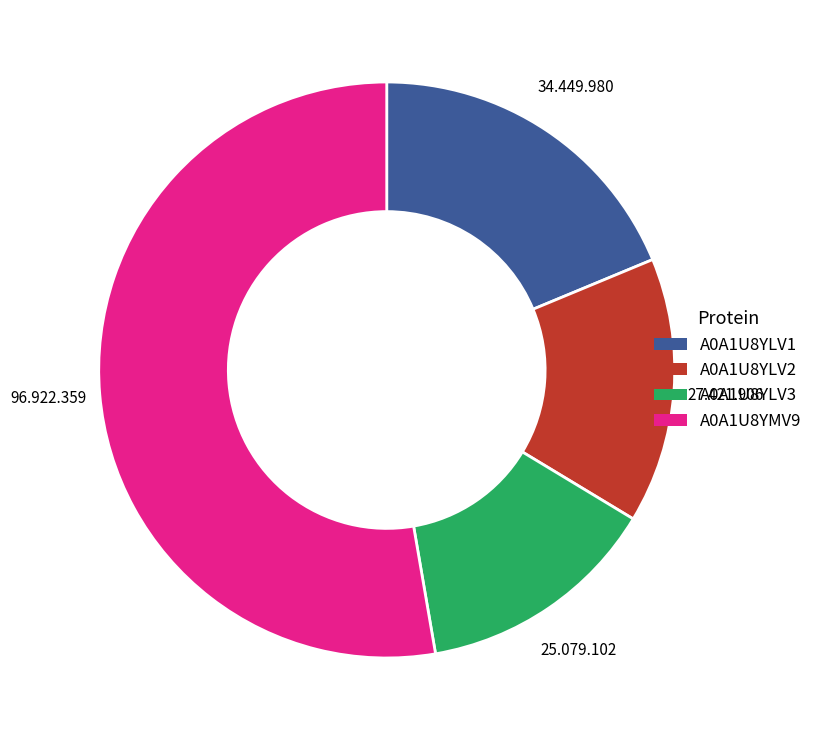

Is the sum of A0A1U8YMV9 and A0A1U8YLV2 greater than half?

Yes